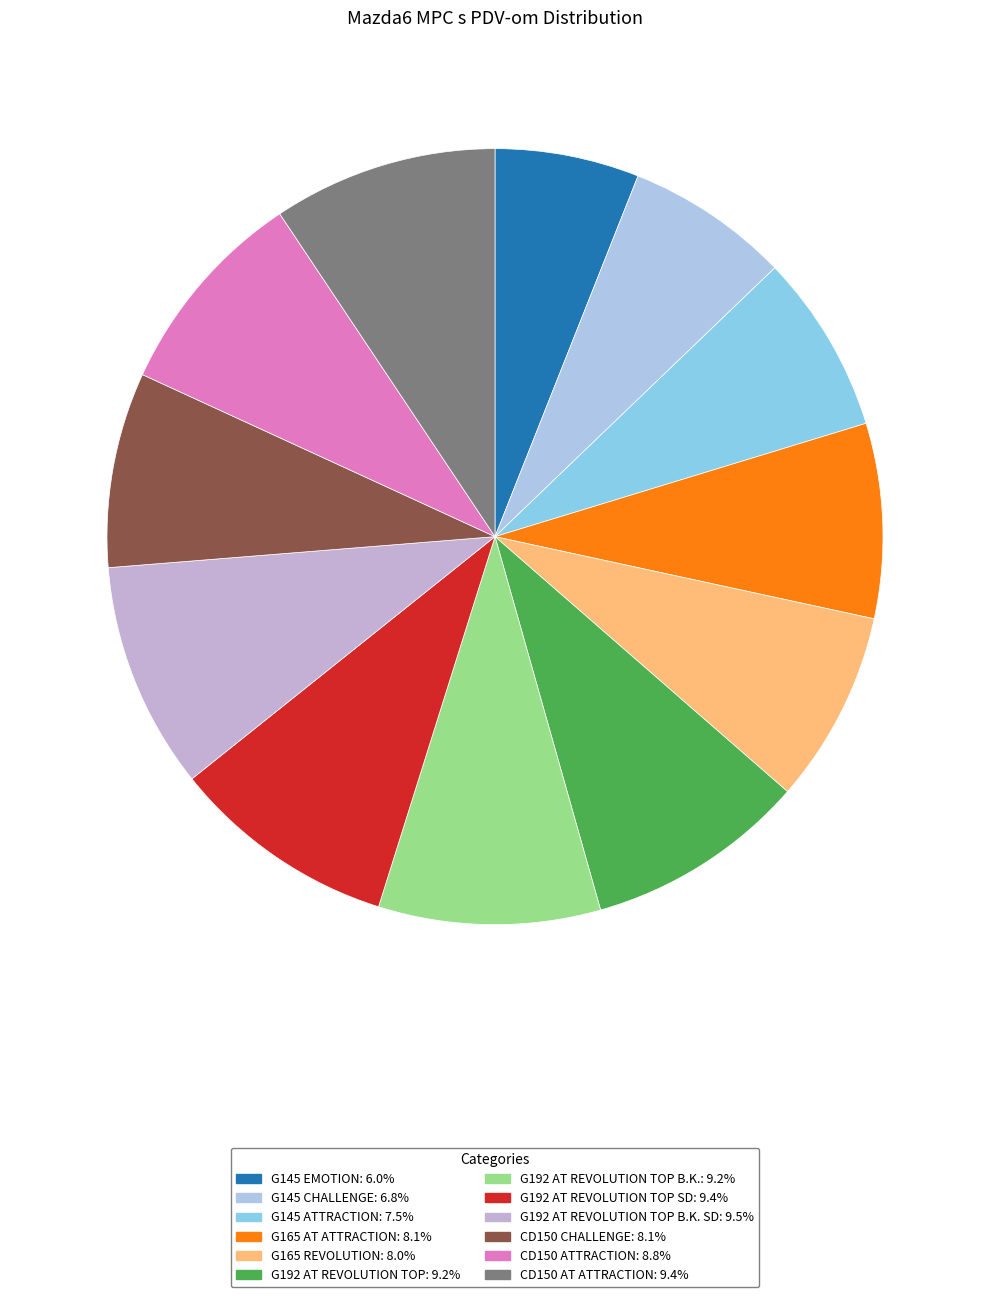

How many slices are in this pie chart?

12